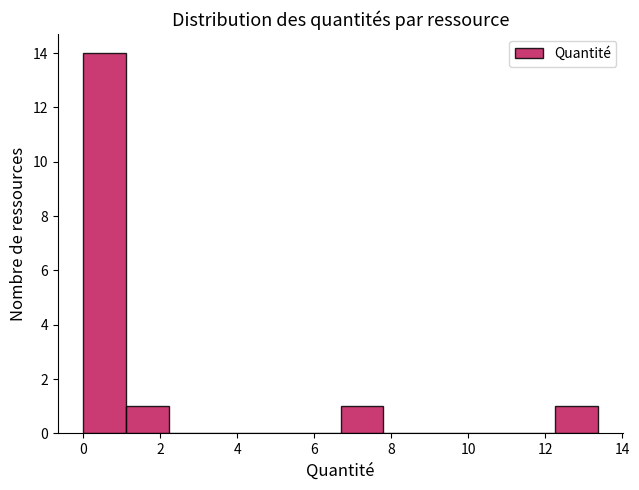

How tall is the bar that spans 12.2 to 13.4 on the x-axis? Neither the bar edges nor the heights are printed on the chart, so give them approximately, as read against the axes.

1